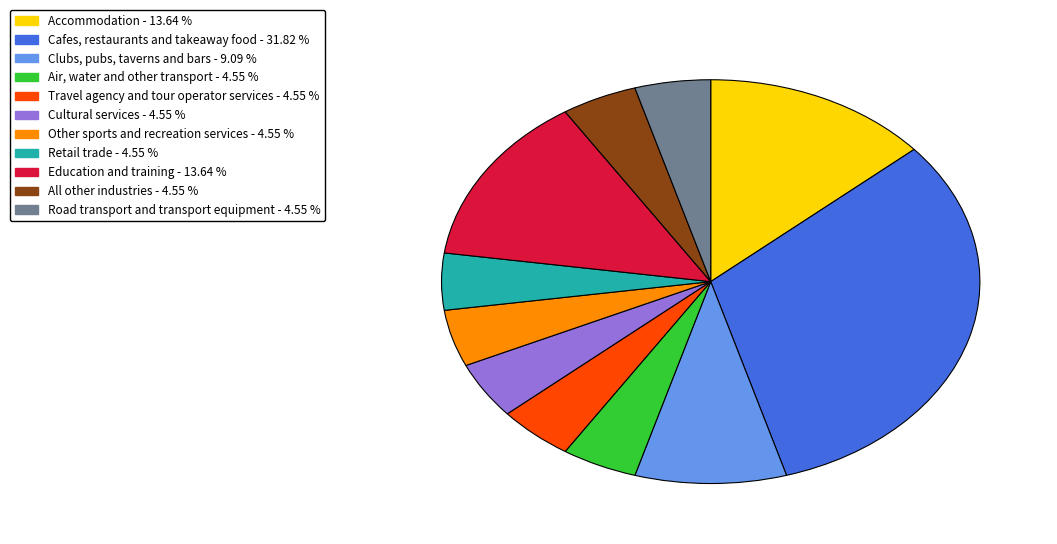

The Other sports and recreation services slice represents 17% of the pie. True or false?

False